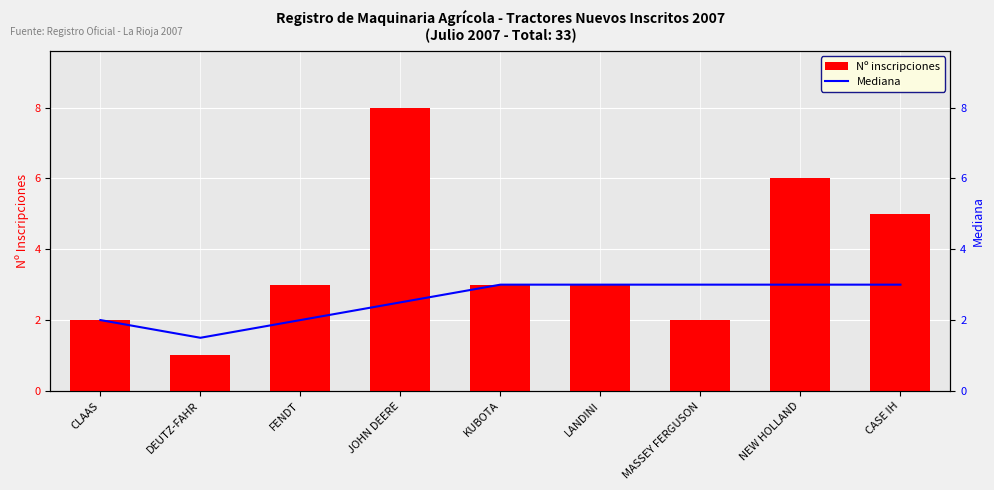

Reading left to right, what are all the values shown in this chart?

Nº inscripciones: 2.0	1.0	3.0	8.0	3.0	3.0	2.0	6.0	5.0
Mediana: 2.0	1.5	2.0	2.5	3.0	3.0	3.0	3.0	3.0